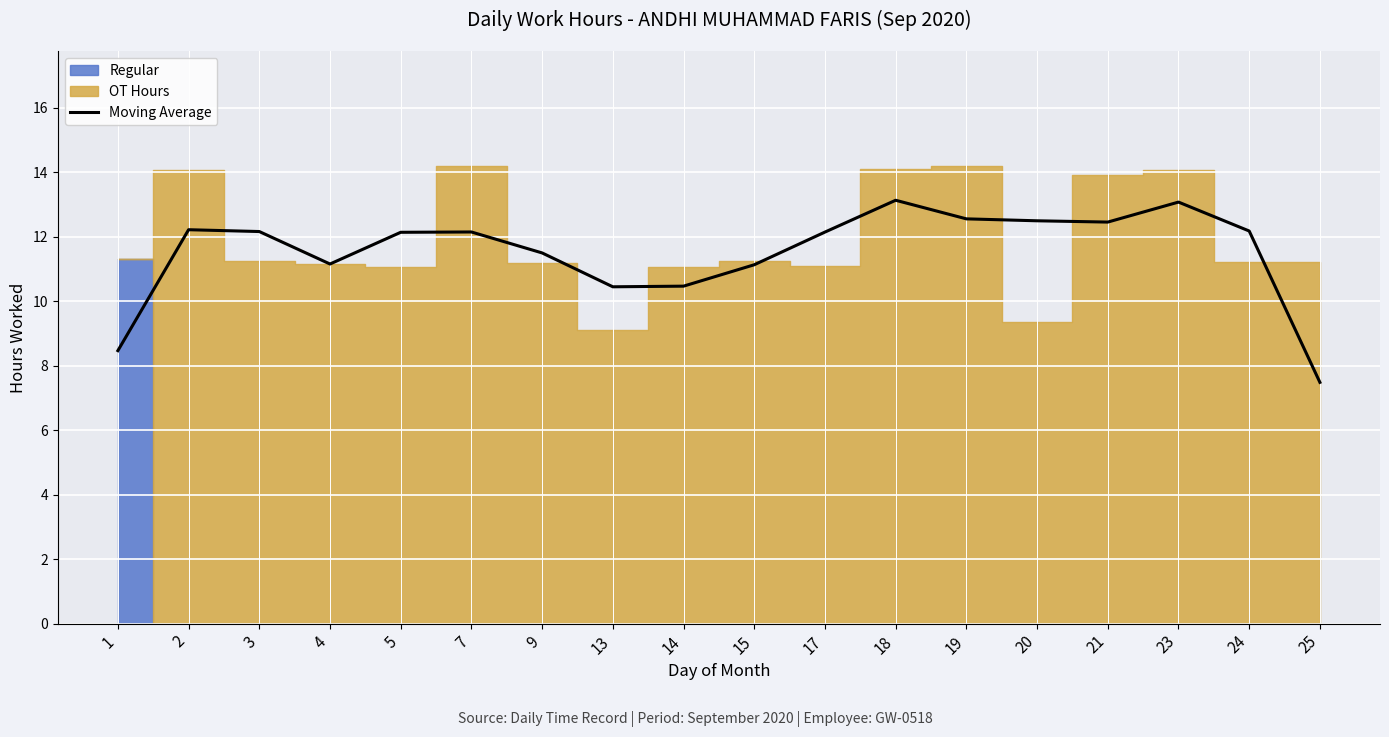

What is the change in value from 5 to 19?

+0.4